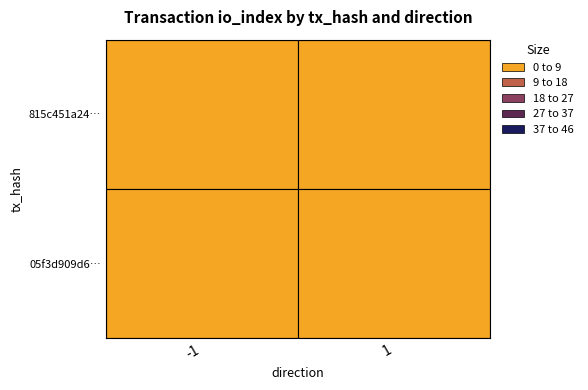

Which series has the largest total across all categories?

05f3d909d6ee48247fe95b12081695977f339bd